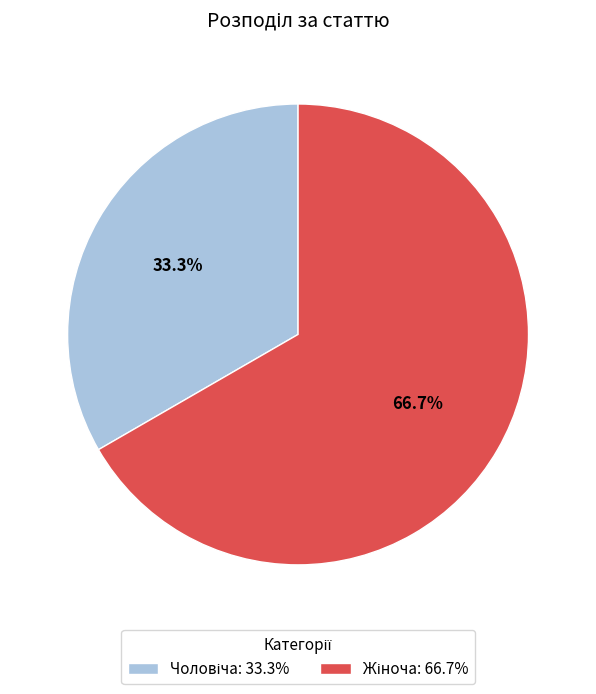

Does any single category account for the majority?

Yes